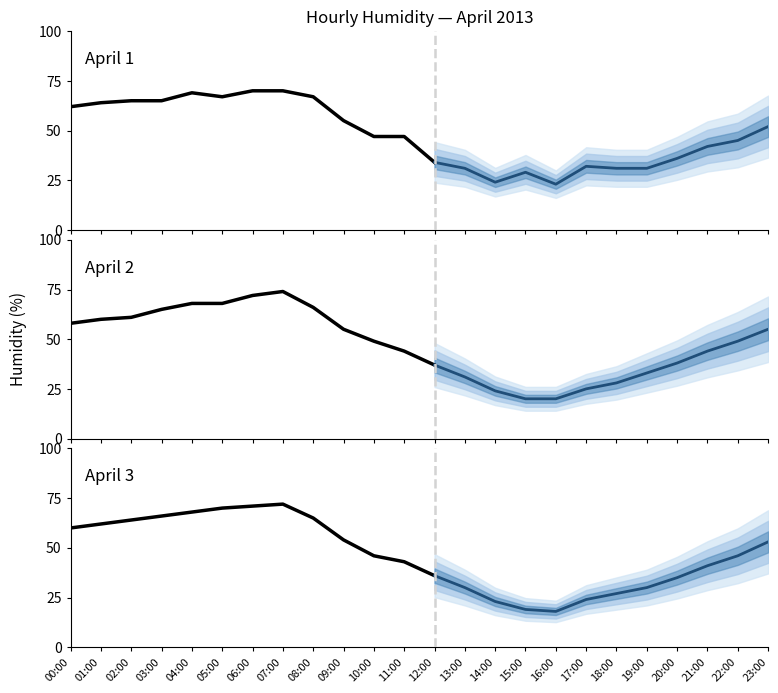

How many interior local peaks does the 2013-04-01 series have?

3